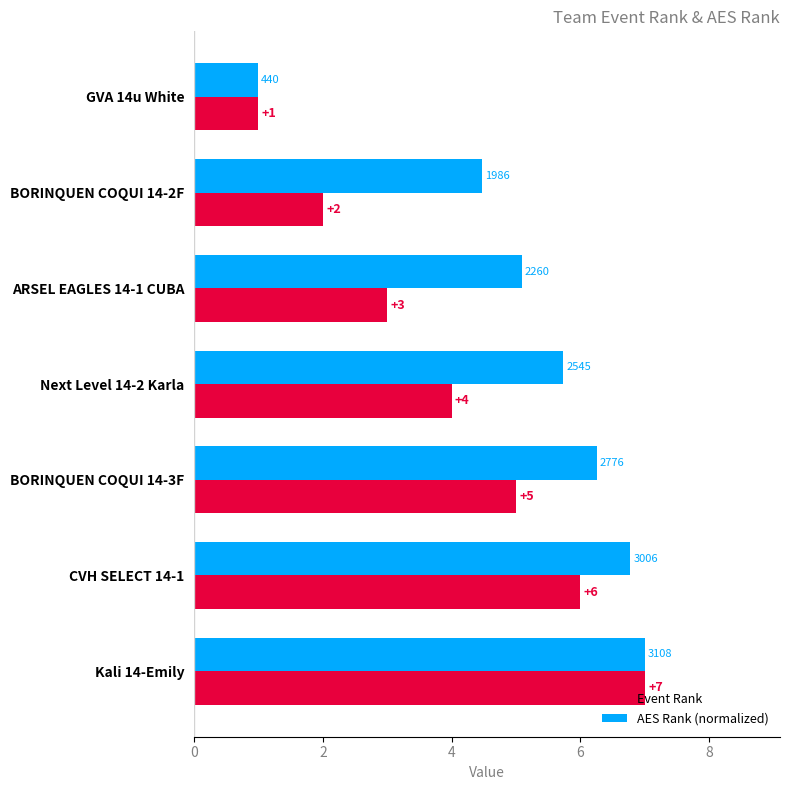

What is the total value across all series at Kali 14-Emily?

14.0